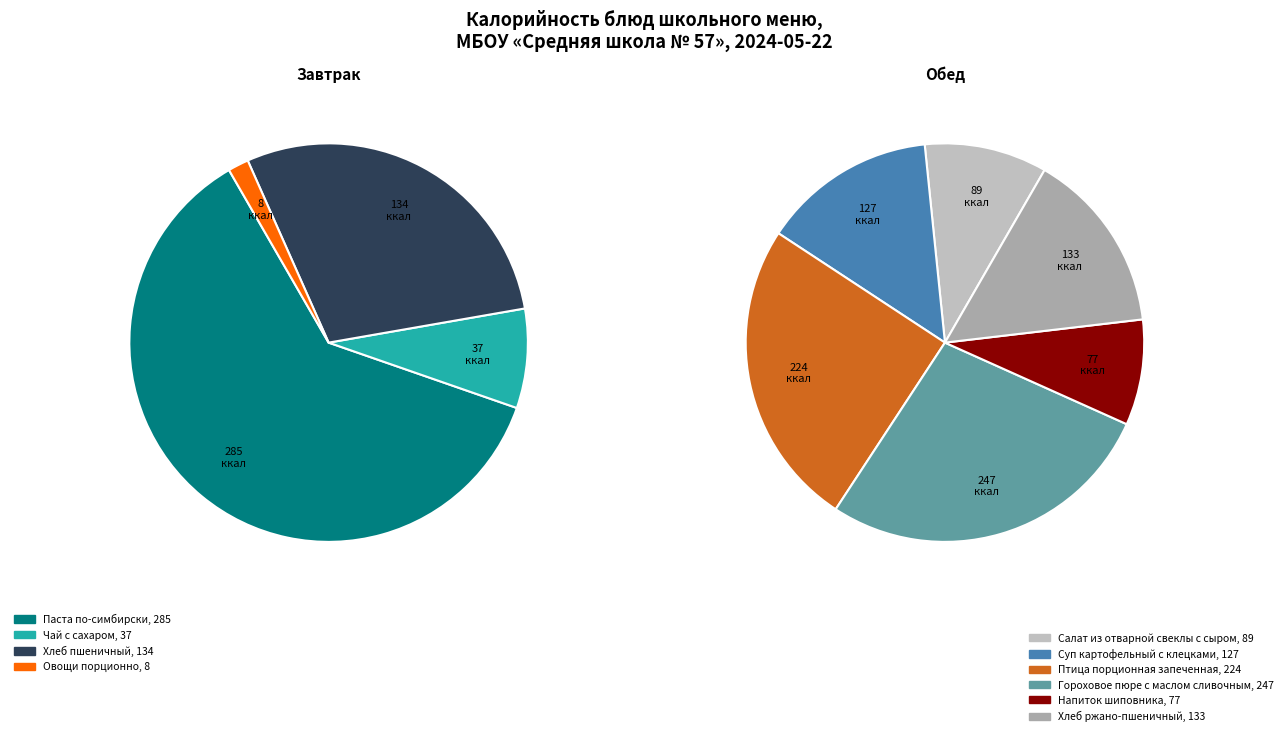

Between Паста по-симбирски and Салат из отварной свеклы с сыром, which is larger?

Паста по-симбирски